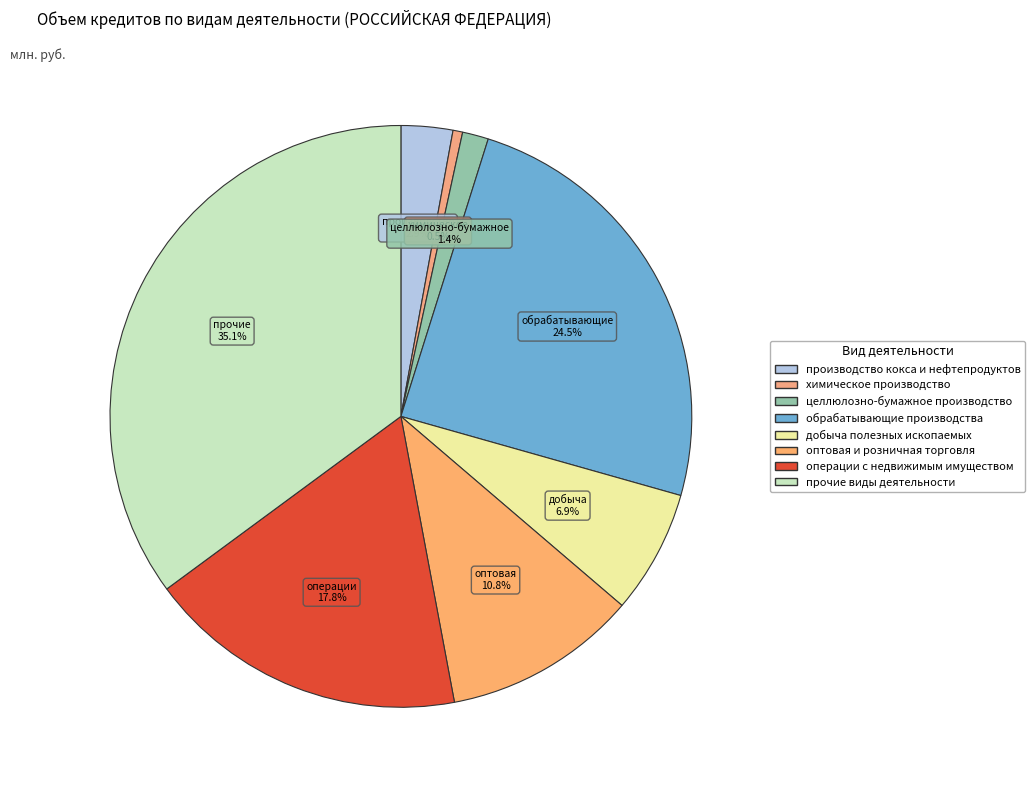

How many segments does this pie chart have?

8